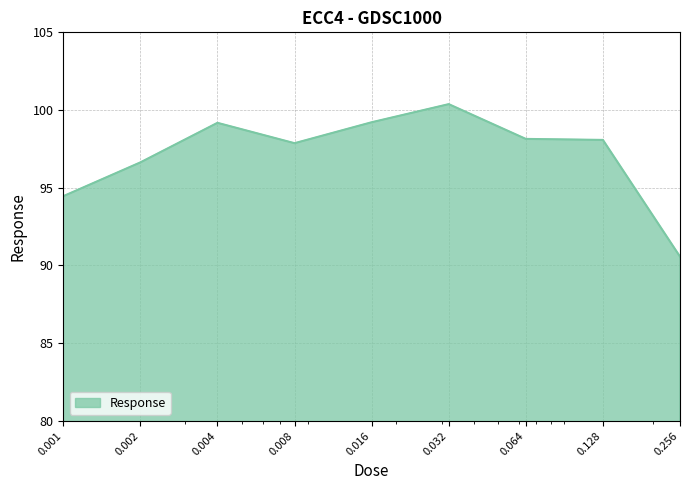

What is the difference between the maximum and minimum values?

9.8